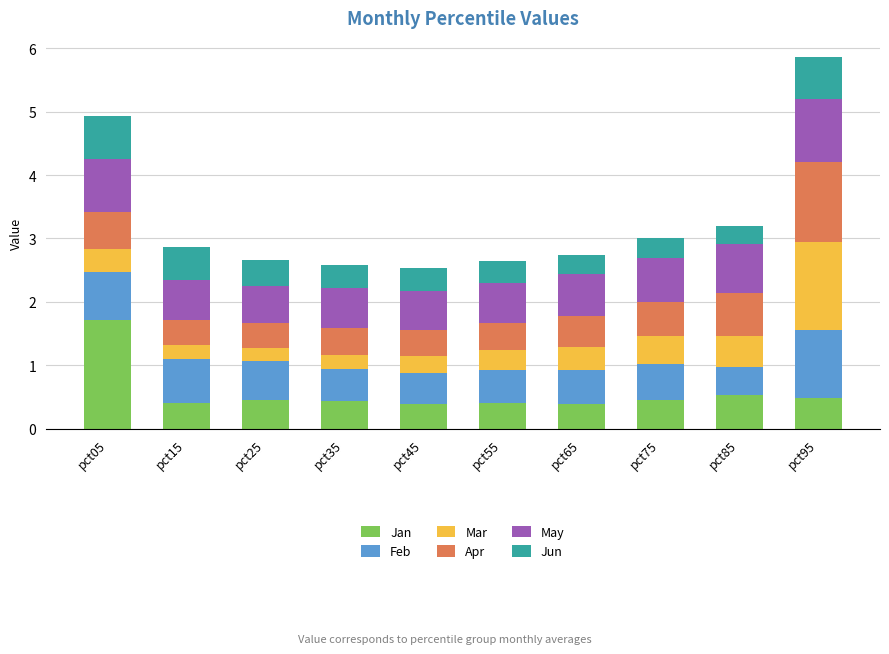

Which category has the highest value in the Jan series?

pct05